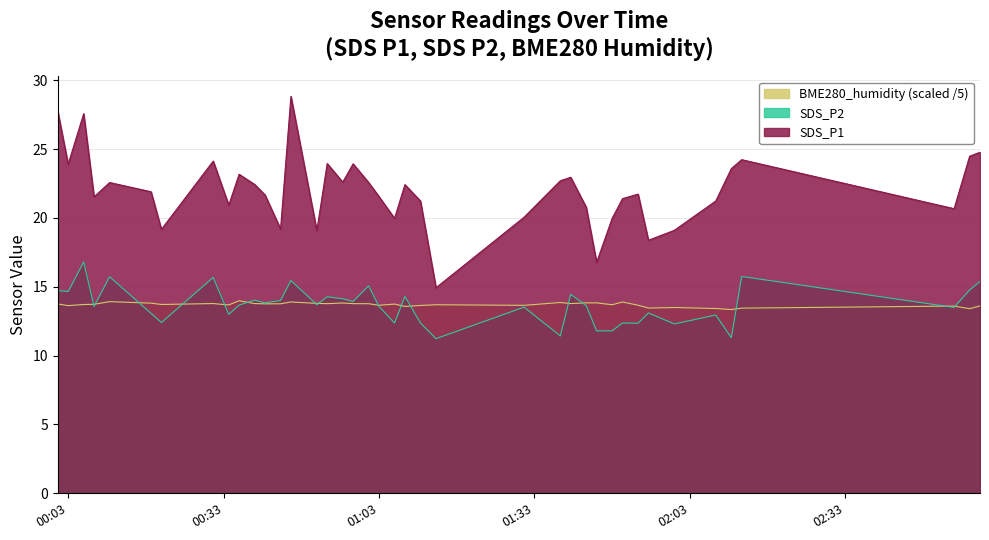

True or false: SDS_P1 and BME280_humidity cross at least once.

False